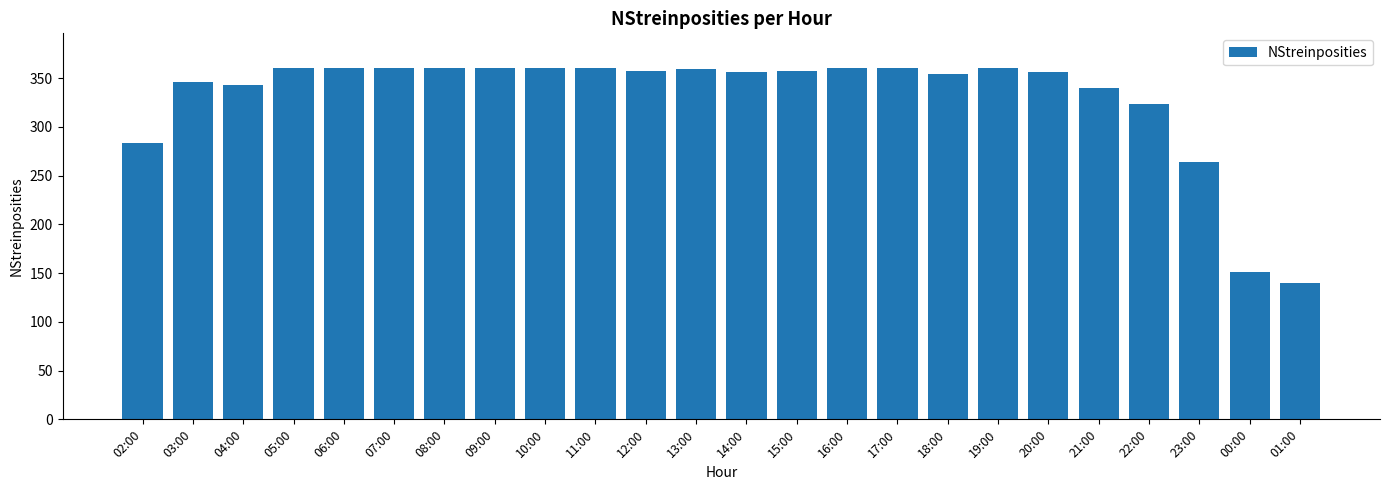

What position from the right is 06:00?

20